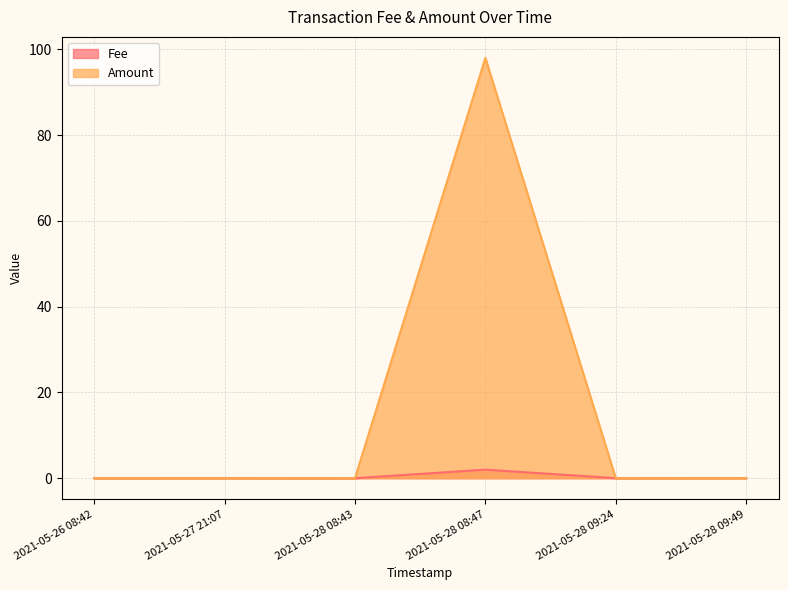

True or false: Fee has more than 1 points higher than both neighbors.

True